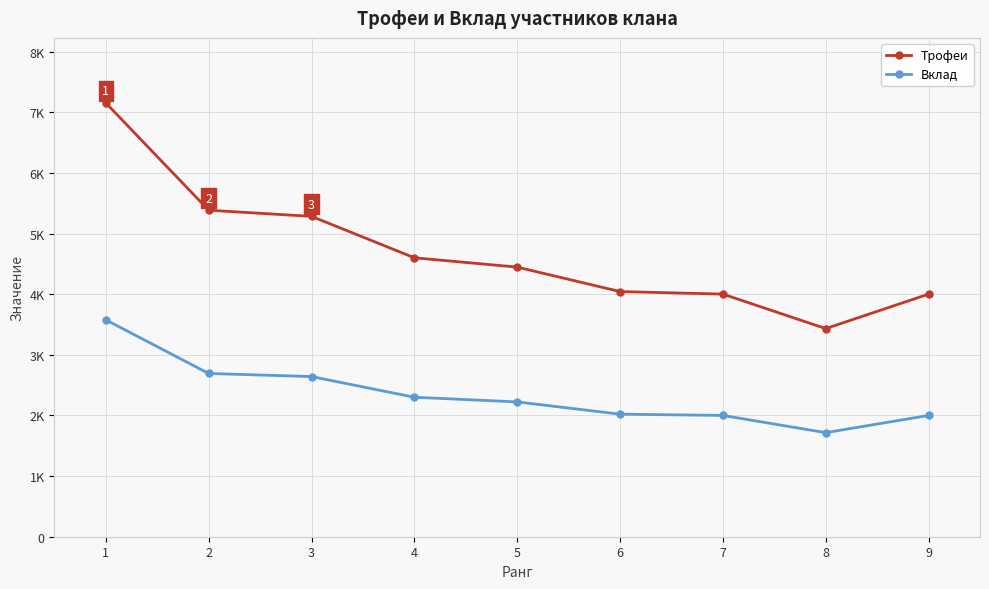

Does the chart display data point markers on the line(s)?

Yes